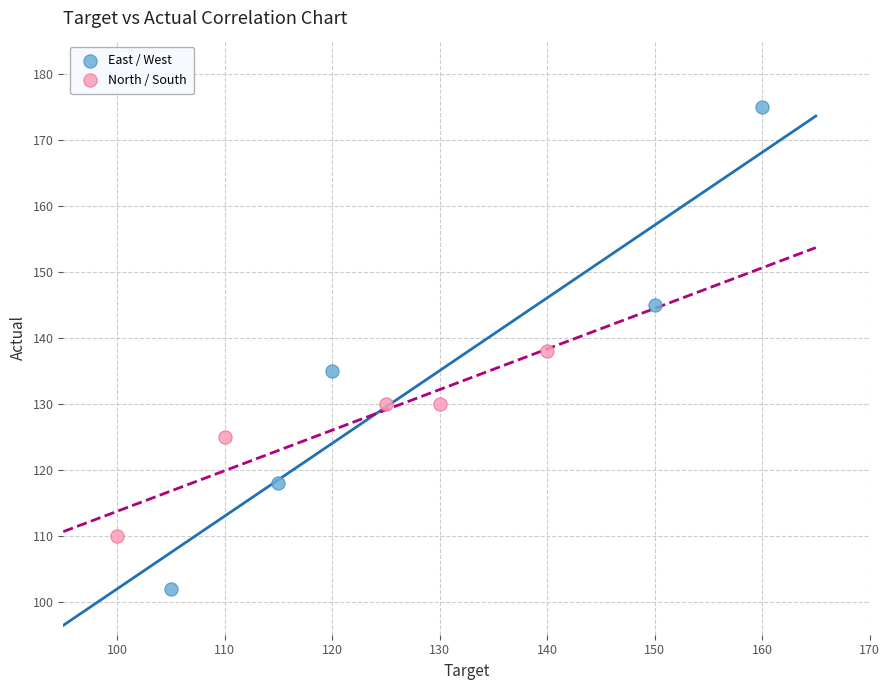

What are all the series names shown in the legend?

East / West, North / South